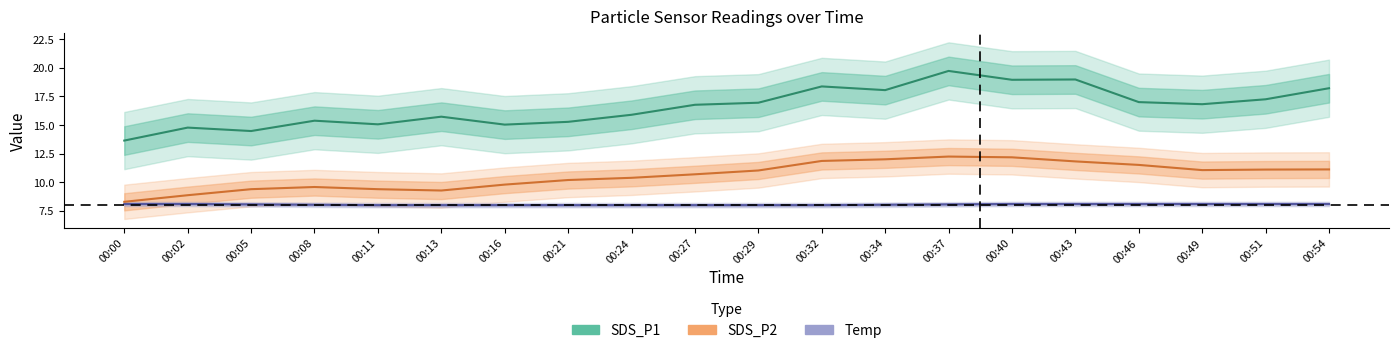

True or false: SDS_P1 has a value of 6.9 at 00:40.

False